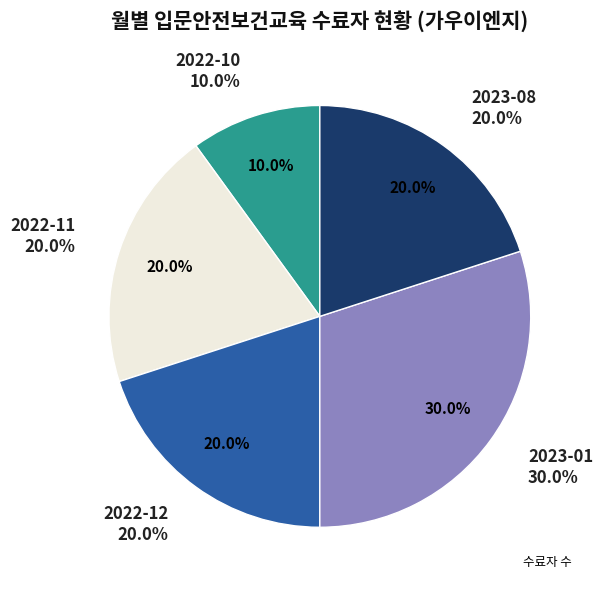

What portion of the pie excludes 2023-08?

80.0%